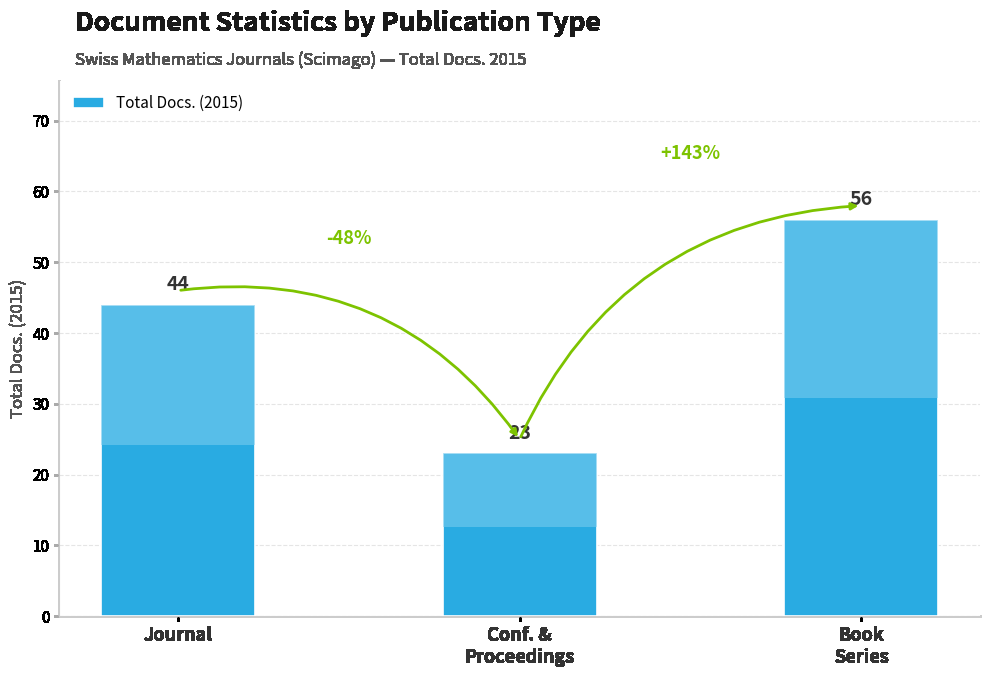

What is the approximate value at Conf. &
Proceedings?

23